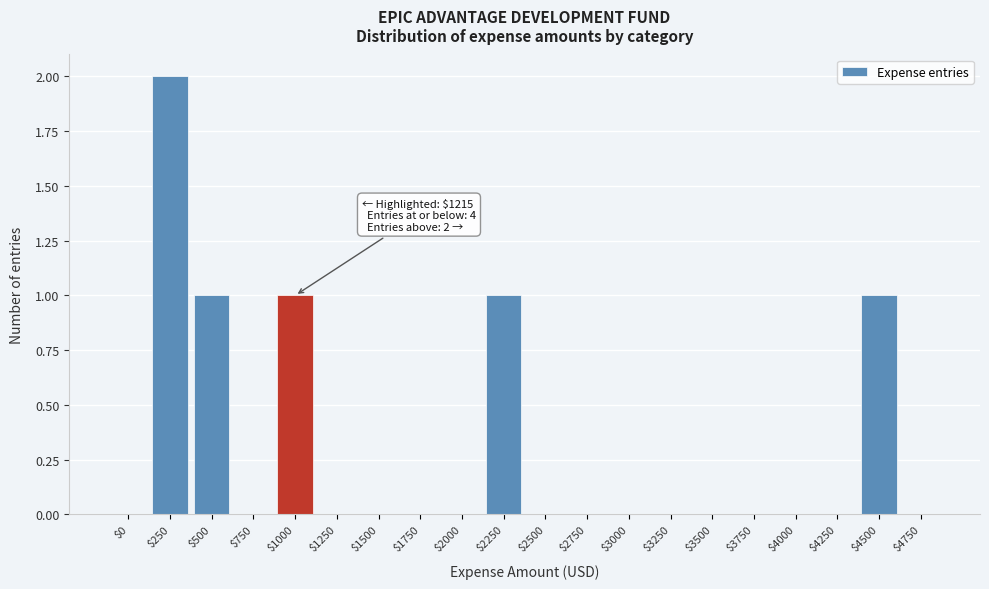

True or false: the data shows -1 at $2000.

False